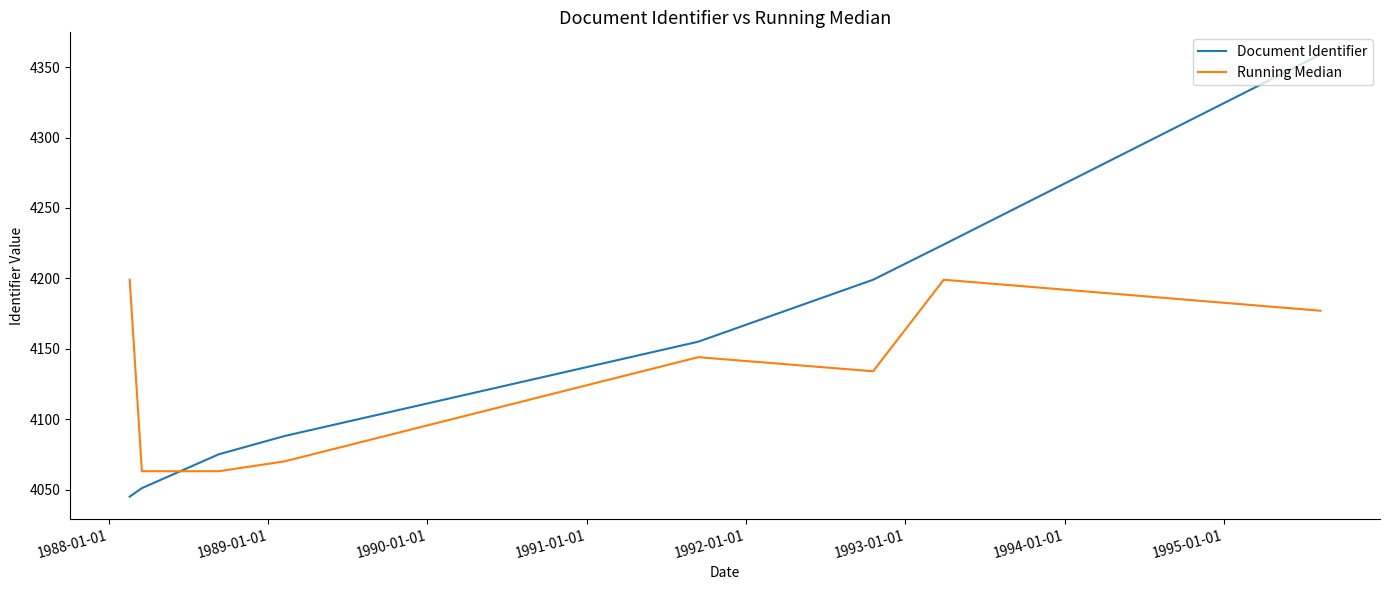

Which series has the largest total across all categories?

Document Identifier